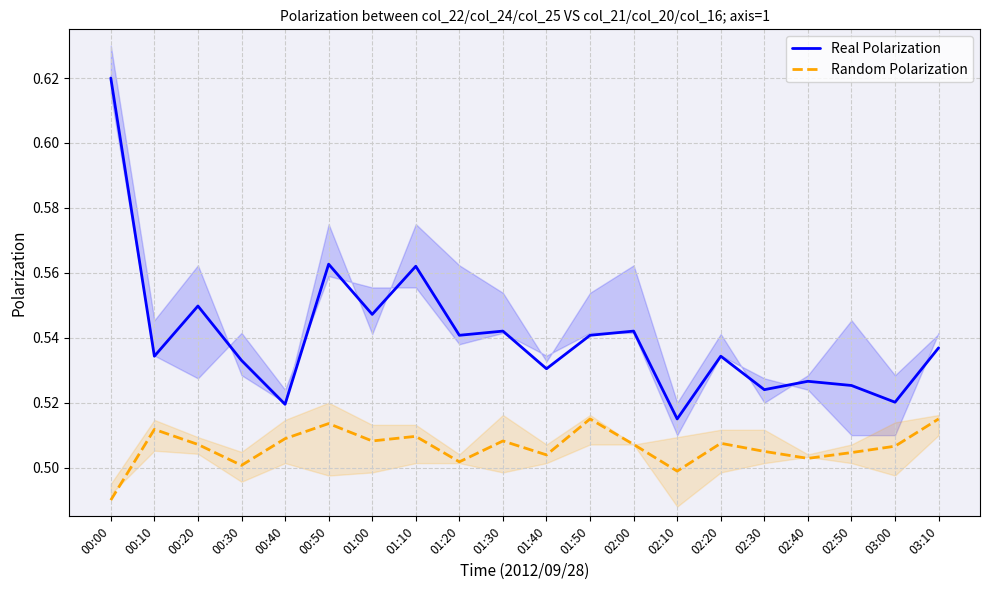

True or false: Random Polarization and Real Polarization cross at least once.

False